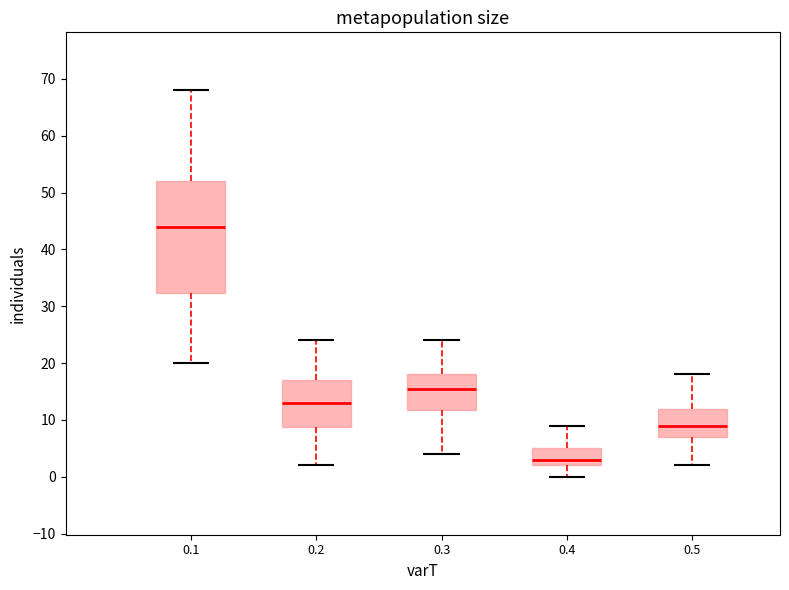

Which box has the highest median line?

0.1